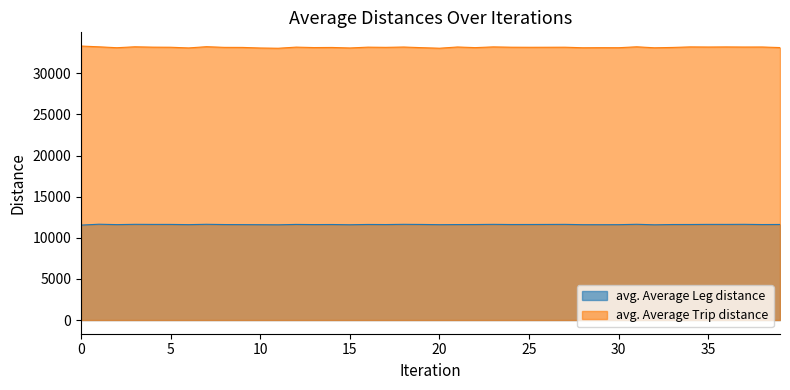

What is the difference between the avg. Average Leg distance values at 11 and 18?

55.8